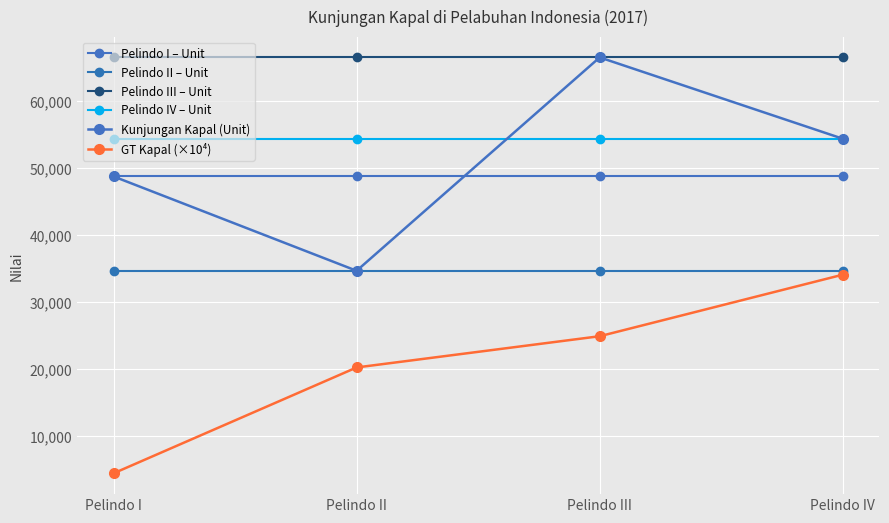

Rank the series at Pelindo IV from highest to lowest value.

Pelindo III – Unit, Pelindo IV – Unit, Kunjungan Kapal (Unit), Pelindo I – Unit, Pelindo II – Unit, GT Kapal (×10⁴)